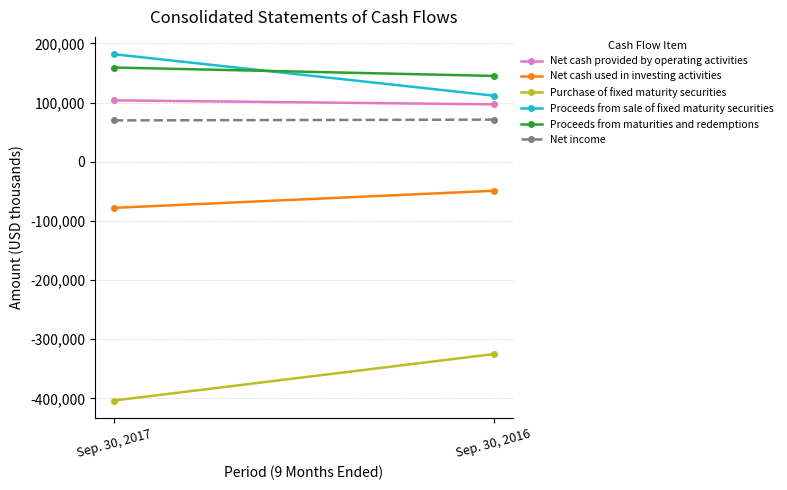

What is the difference between the Proceeds from sale of fixed maturity securities values at Sep. 30, 2016 and Sep. 30, 2017?

70100